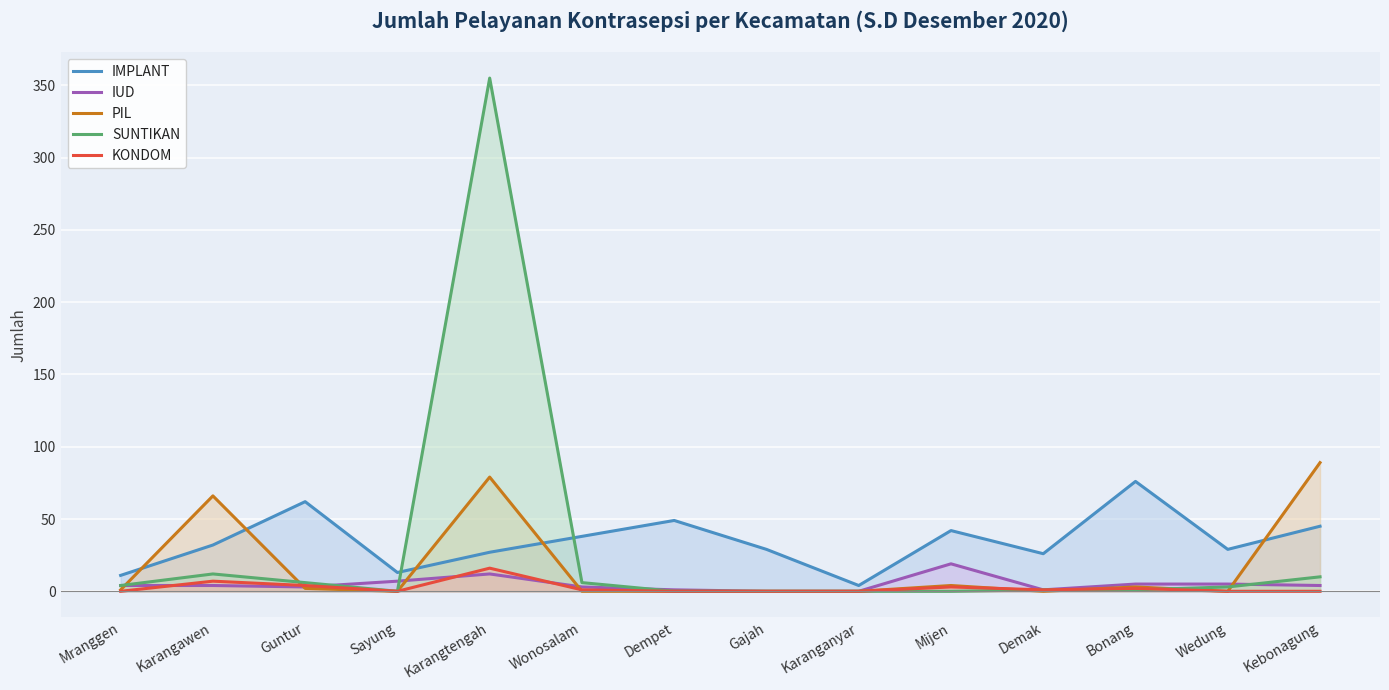

How many data points in KONDOM are less than 1?

7